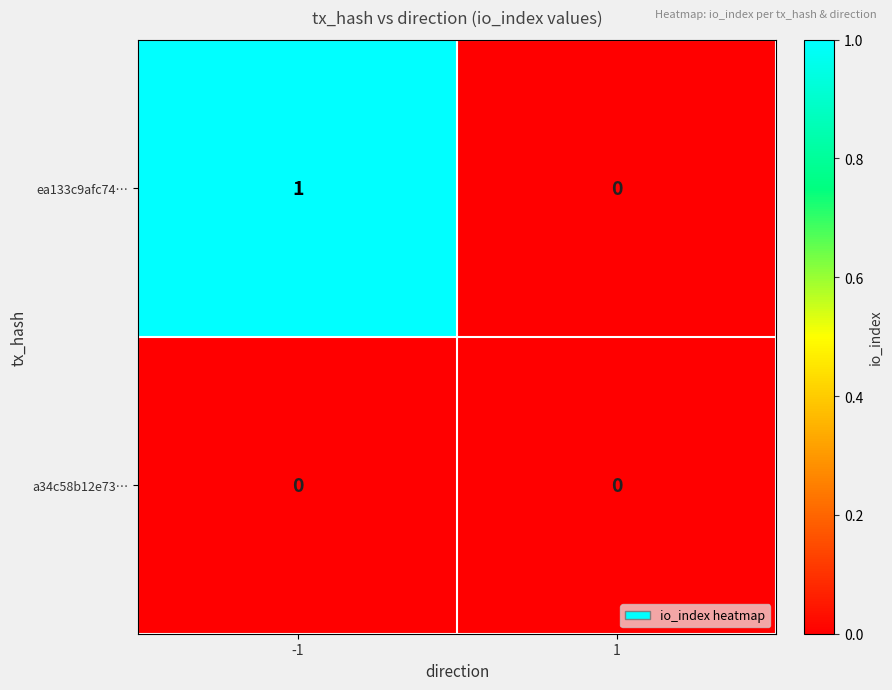

Which series has the largest total across all categories?

ea133c9afc74…